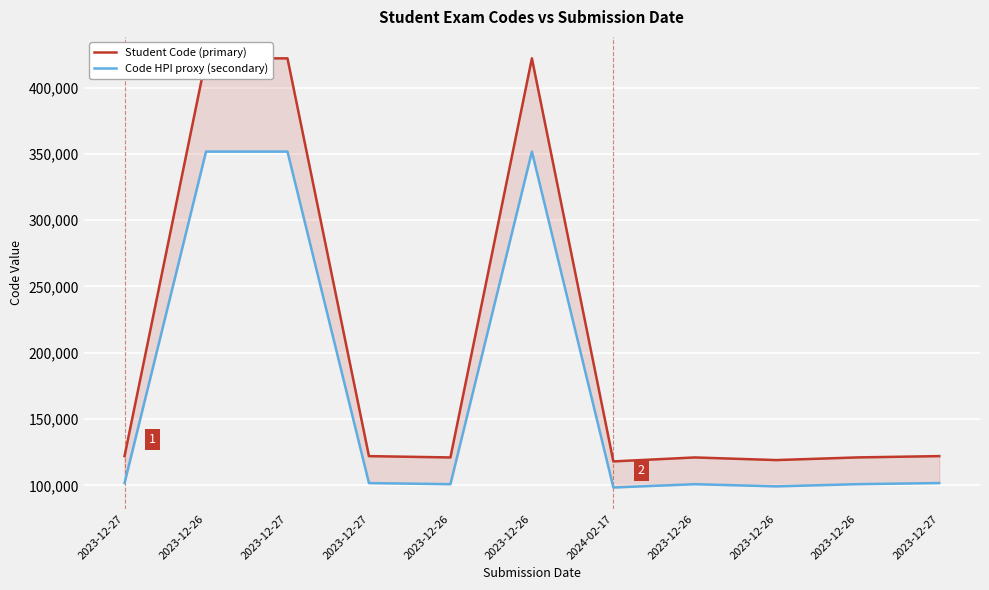

At how many categories does at least one series exceed 276139?

3